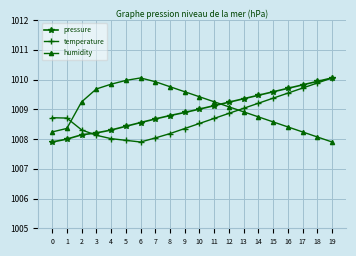

How many data points in pressure are above 1009?

10